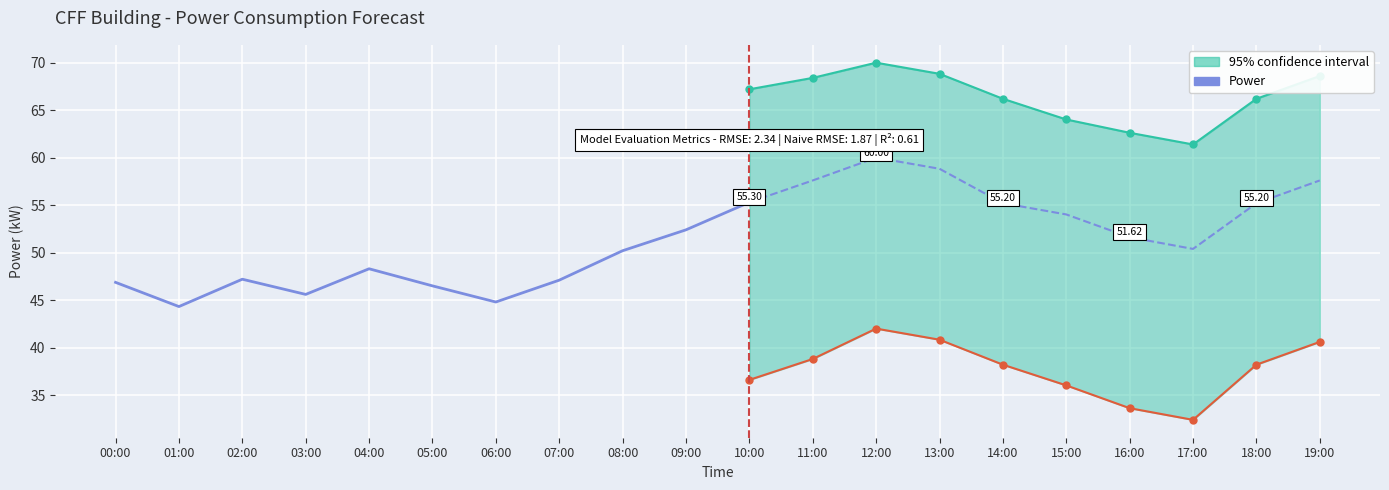

The upper series shows 107.2 at 18:00. True or false?

False